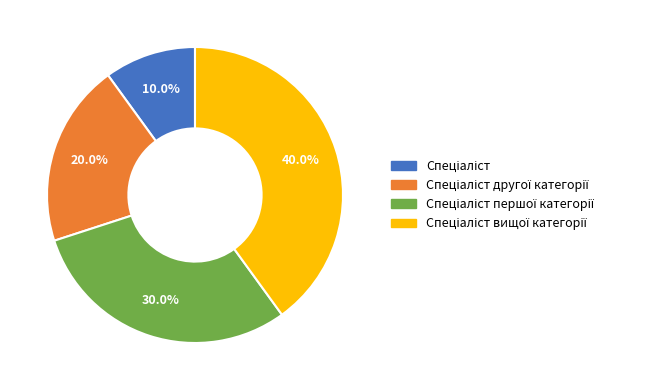

Is there any slice that represents more than half of the pie?

No